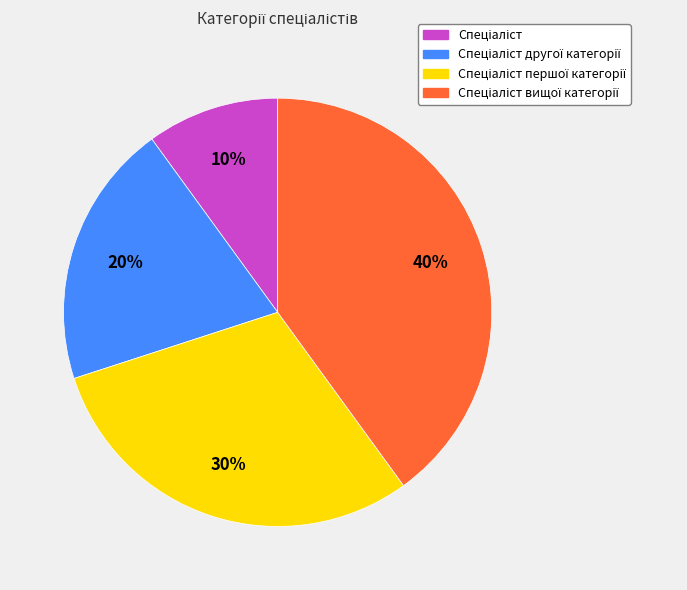

To the nearest percent, what is the difference between the largest and smallest slice percentages?

30%